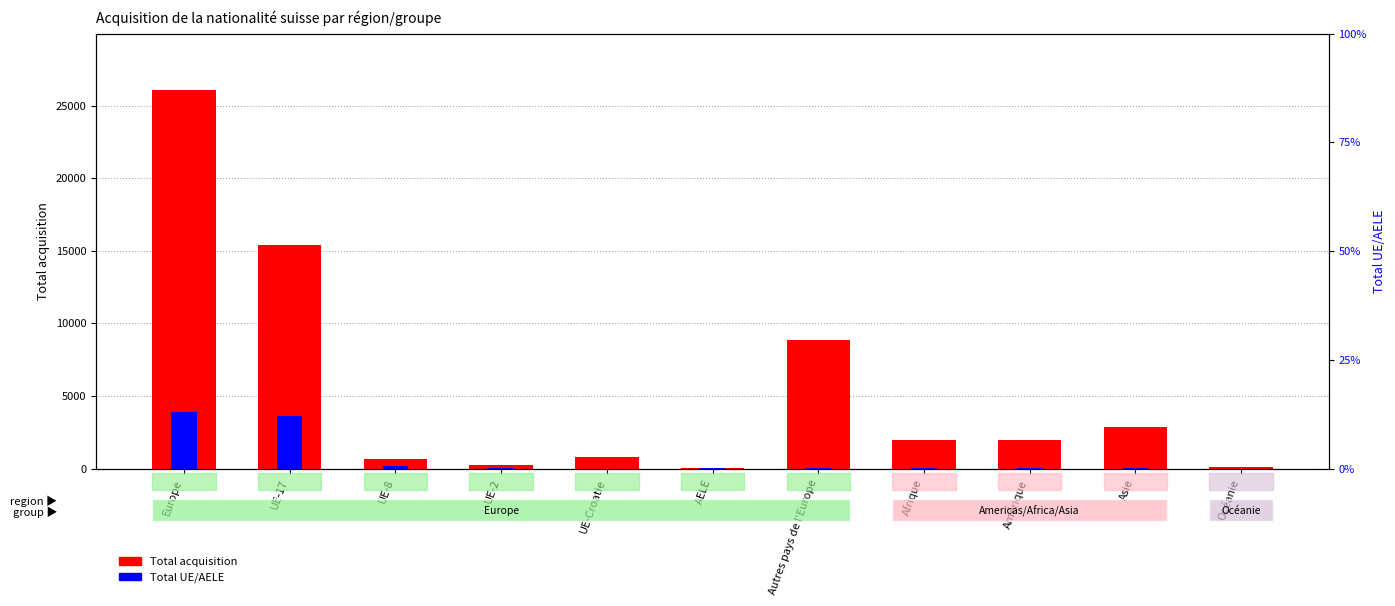

What is the label of the 3rd bar from the right?

Amérique